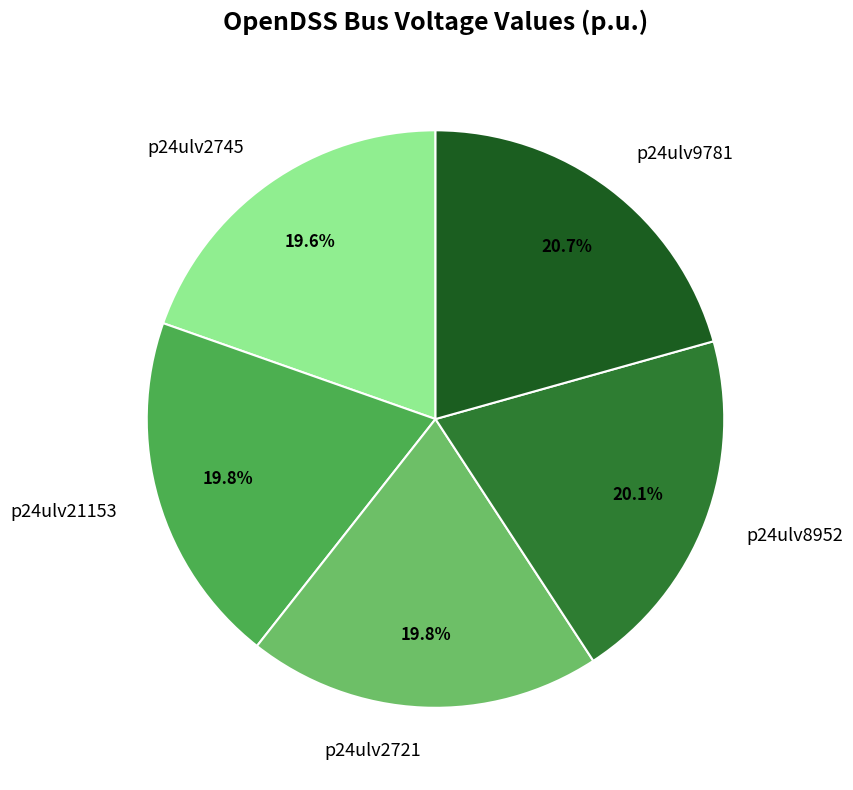

Which slice is the largest?

p24ulv9781